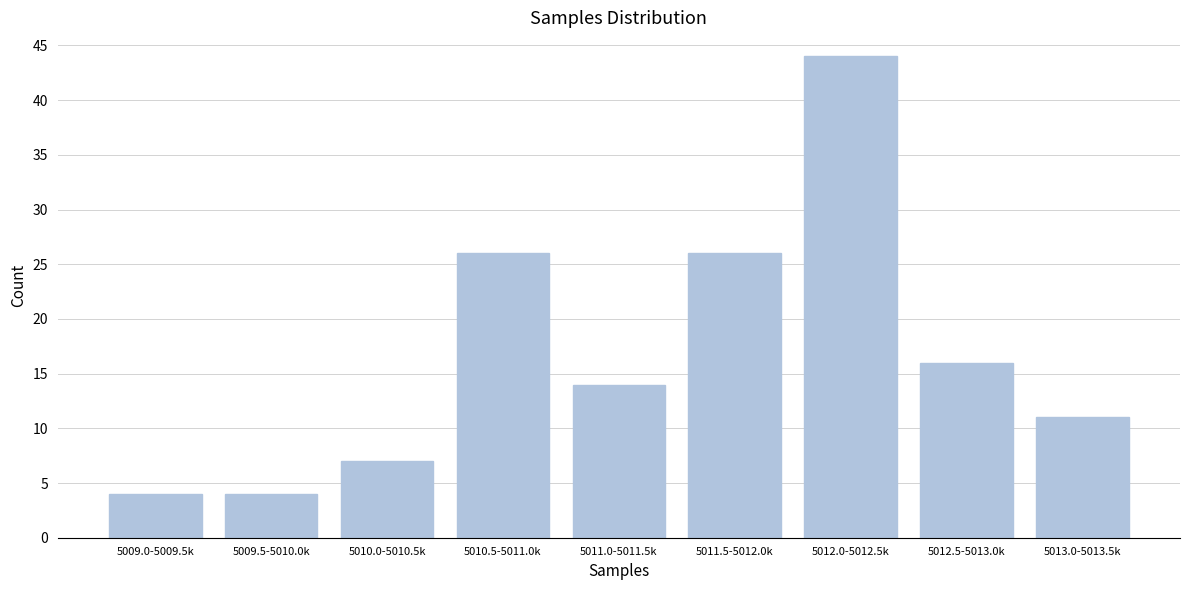

Reading left to right, extract all data points from this chart.

5009.0-5009.5k=4	5009.5-5010.0k=4	5010.0-5010.5k=7	5010.5-5011.0k=26	5011.0-5011.5k=14	5011.5-5012.0k=26	5012.0-5012.5k=44	5012.5-5013.0k=16	5013.0-5013.5k=11